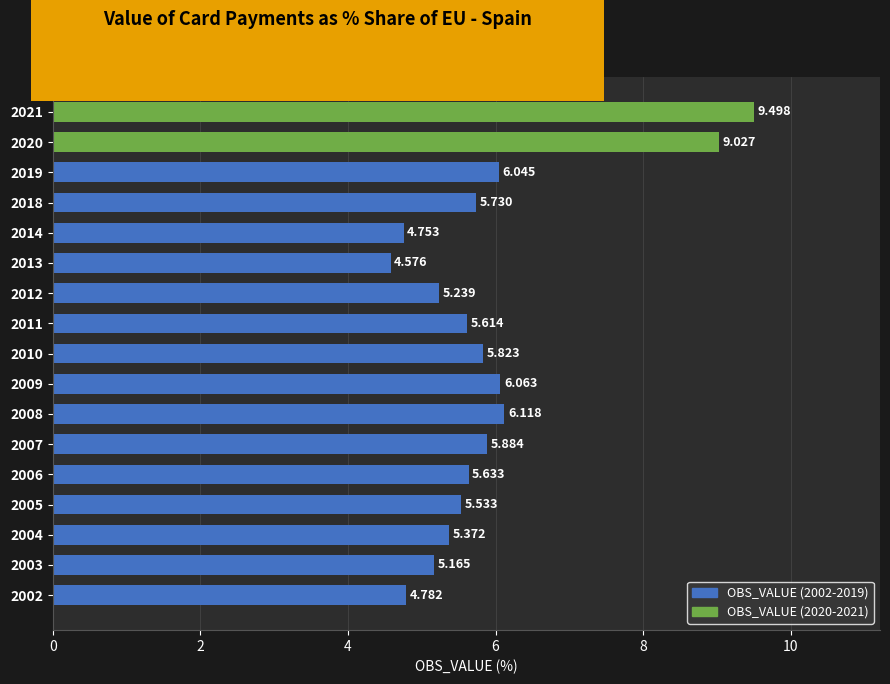

How many values exceed 5?

14